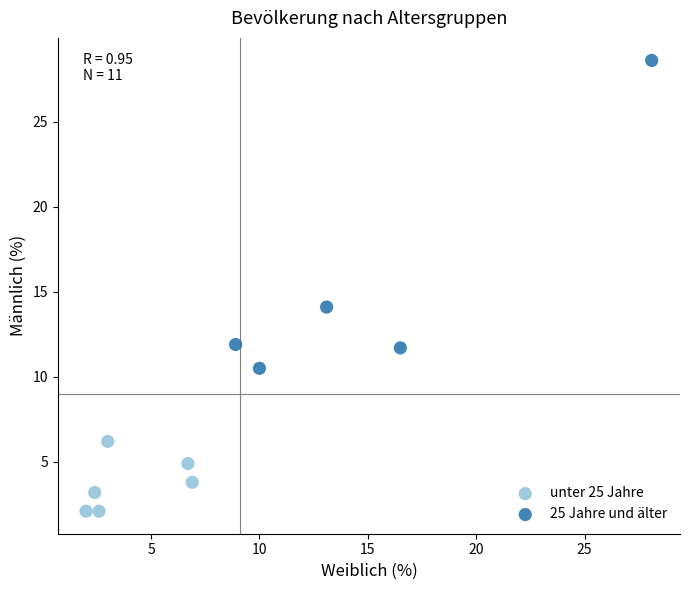

Which series contains the highest Y value?

25 Jahre und älter